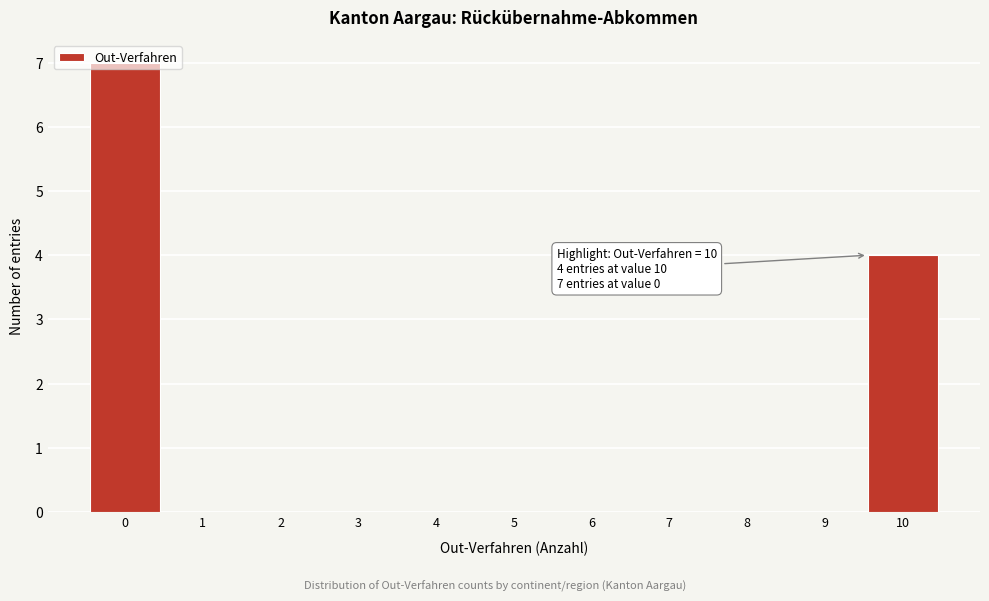

What is the sum of all values?

11